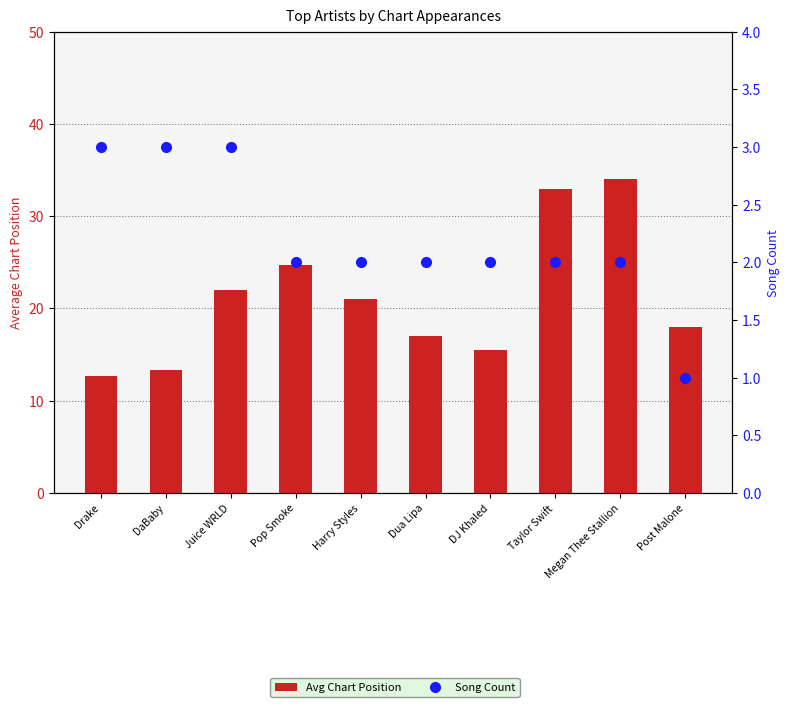

Is it true that Avg Chart Position equals 12.7 at Drake?

True